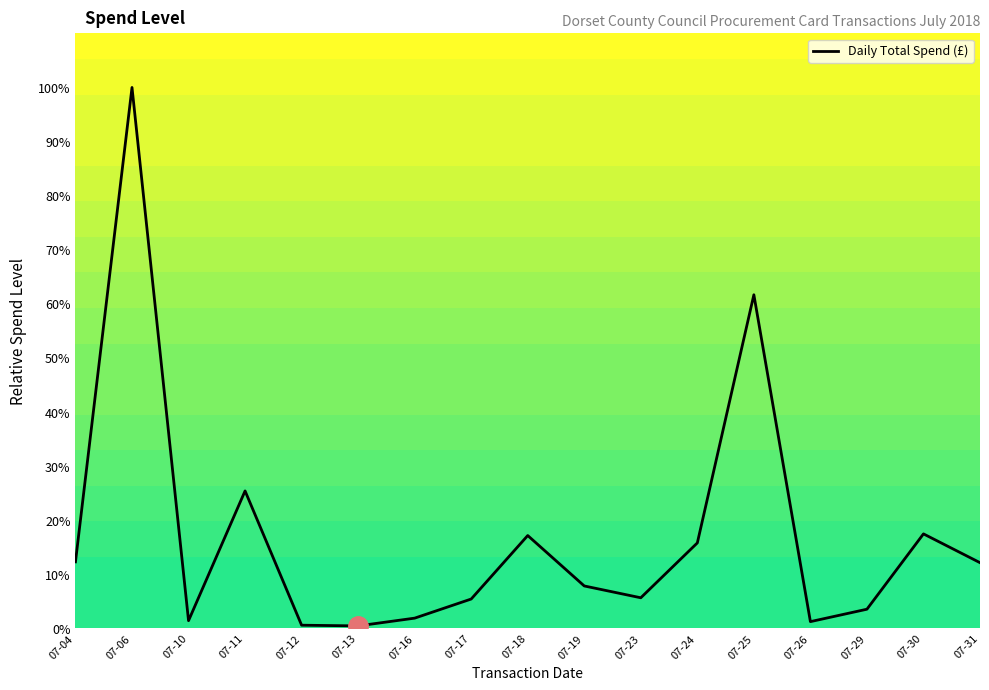

Where is the data nearest to the value 50?

07-25